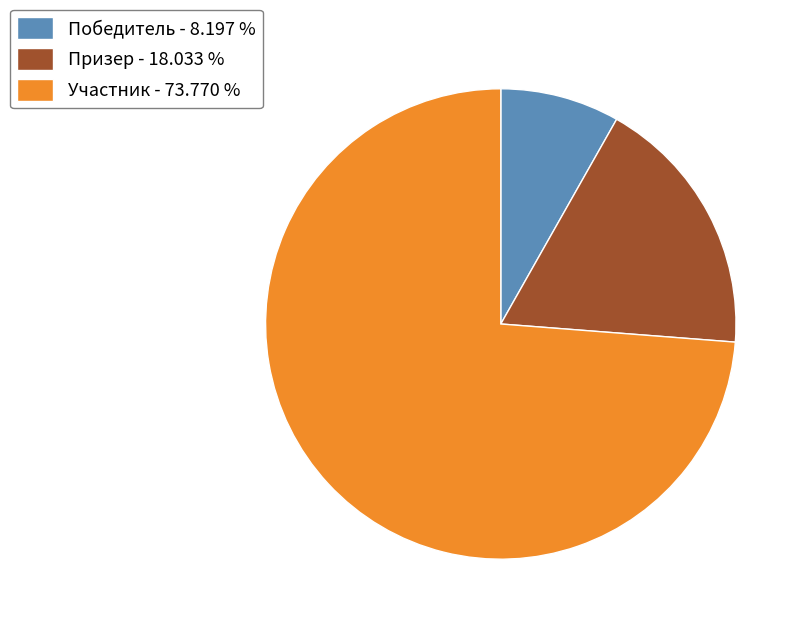

Which has a higher value, Победитель or Участник?

Участник